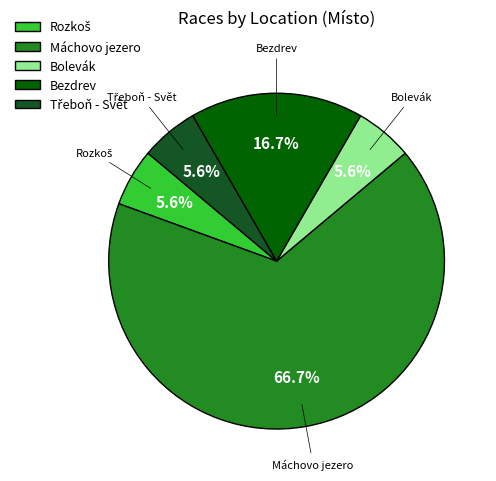

To the nearest percent, what percentage of the pie is Máchovo jezero?

67%